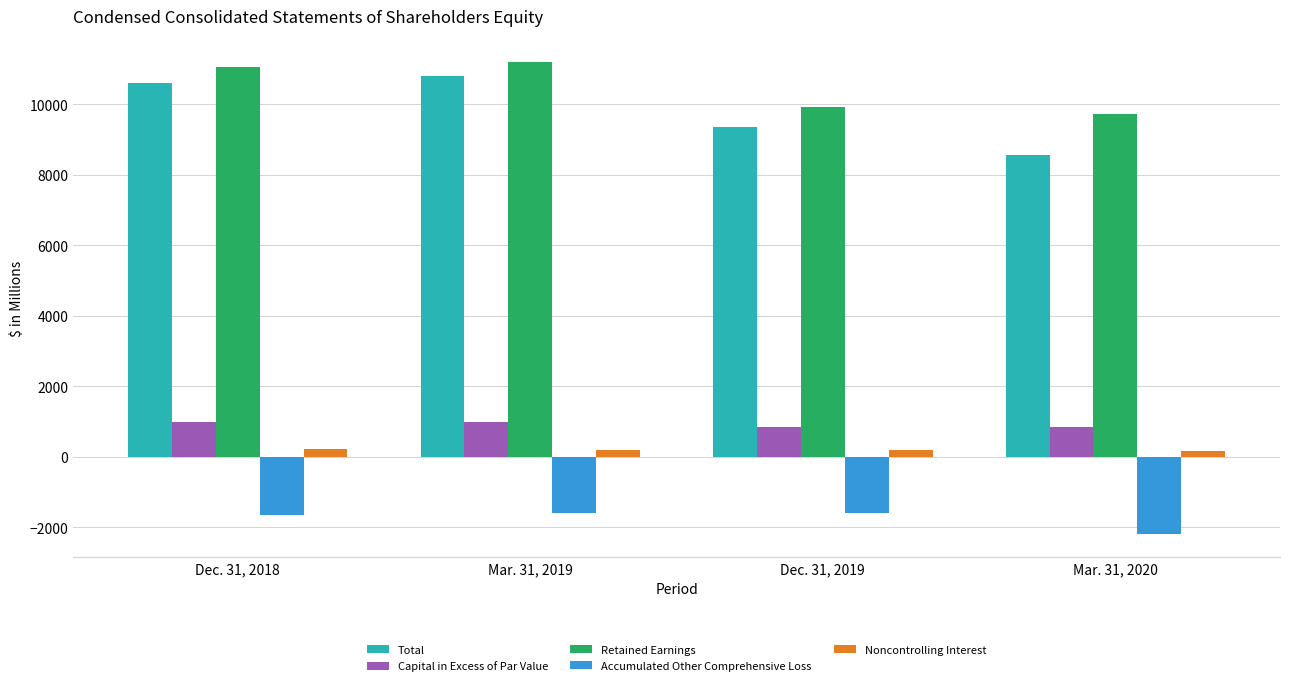

What is the lowest value of the Retained Earnings series?

9718.7